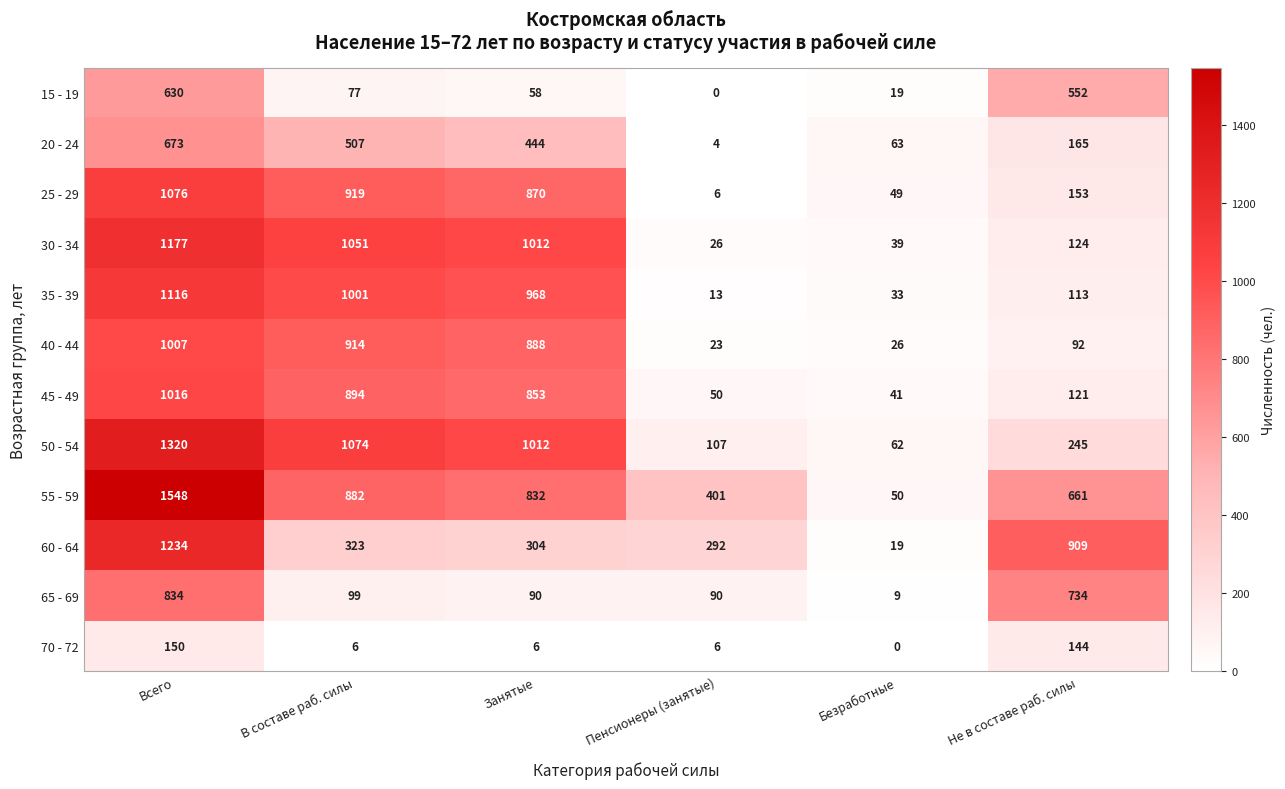

How many distinct data groups are displayed?

12